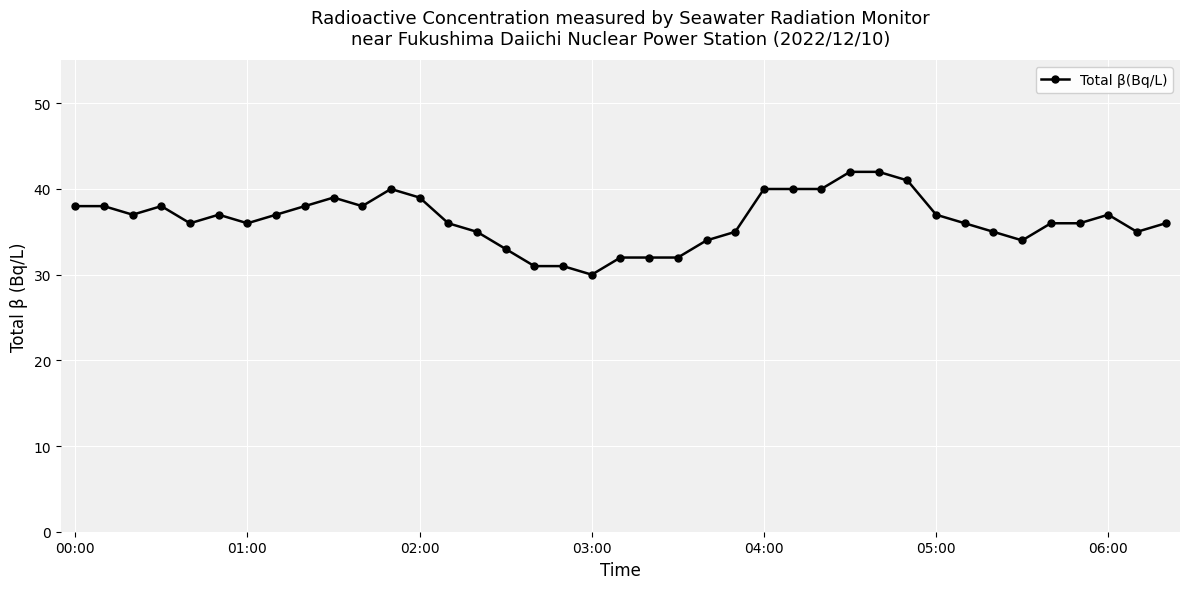

What is the average value?

36